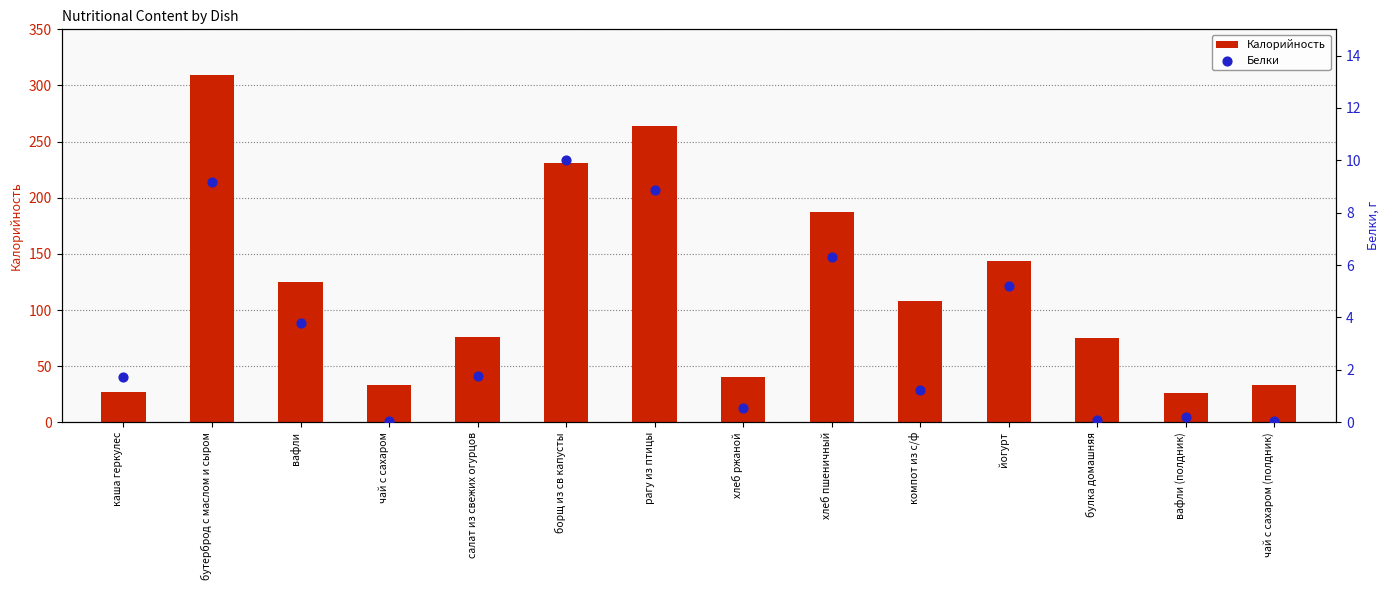

Which series has the widest spread of Y values?

Калорийность